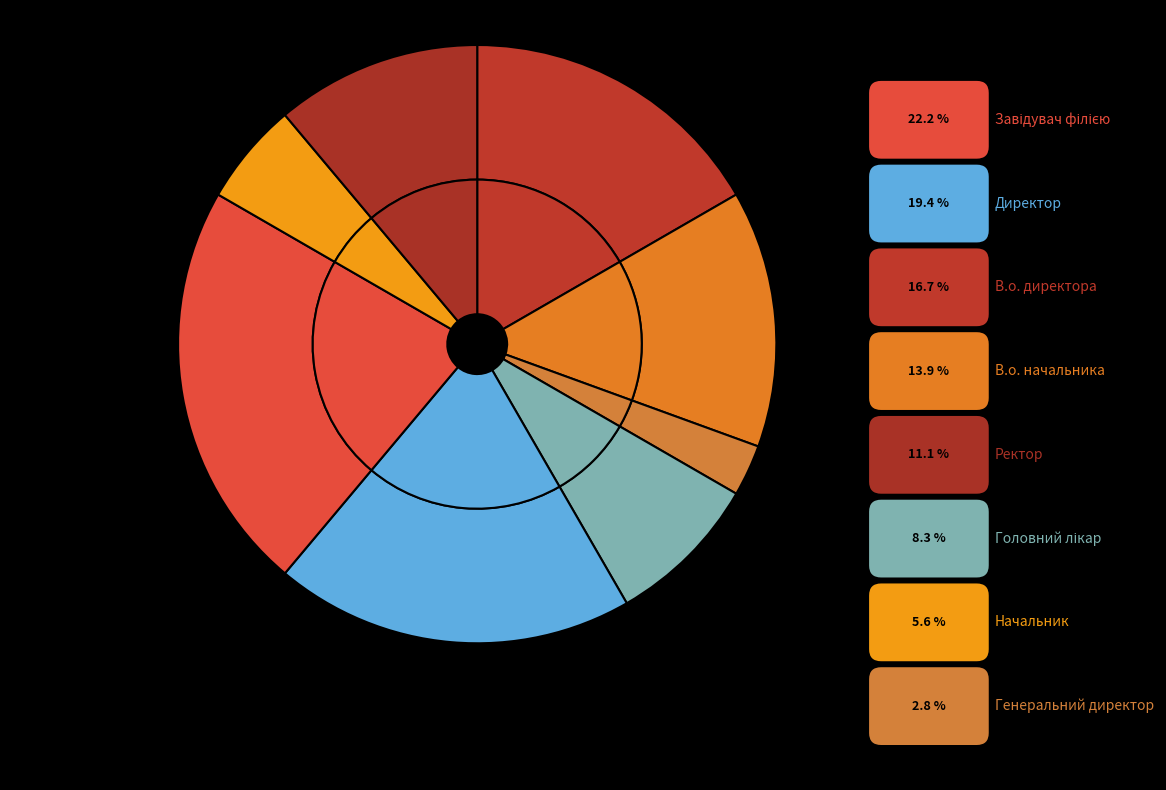

Which slice is the smallest?

Генеральний директор